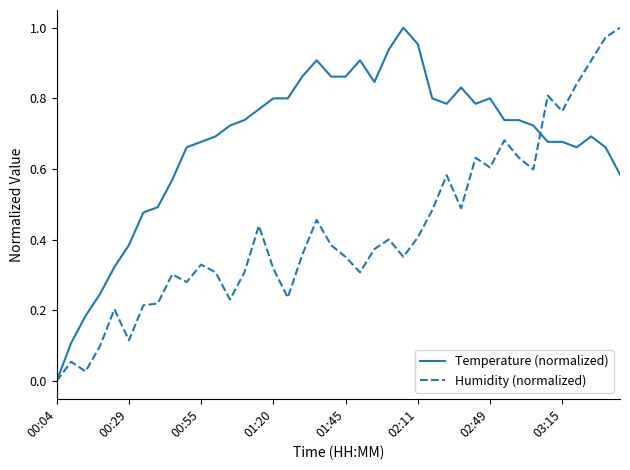

Which series has the largest total across all categories?

Temperature (normalized)